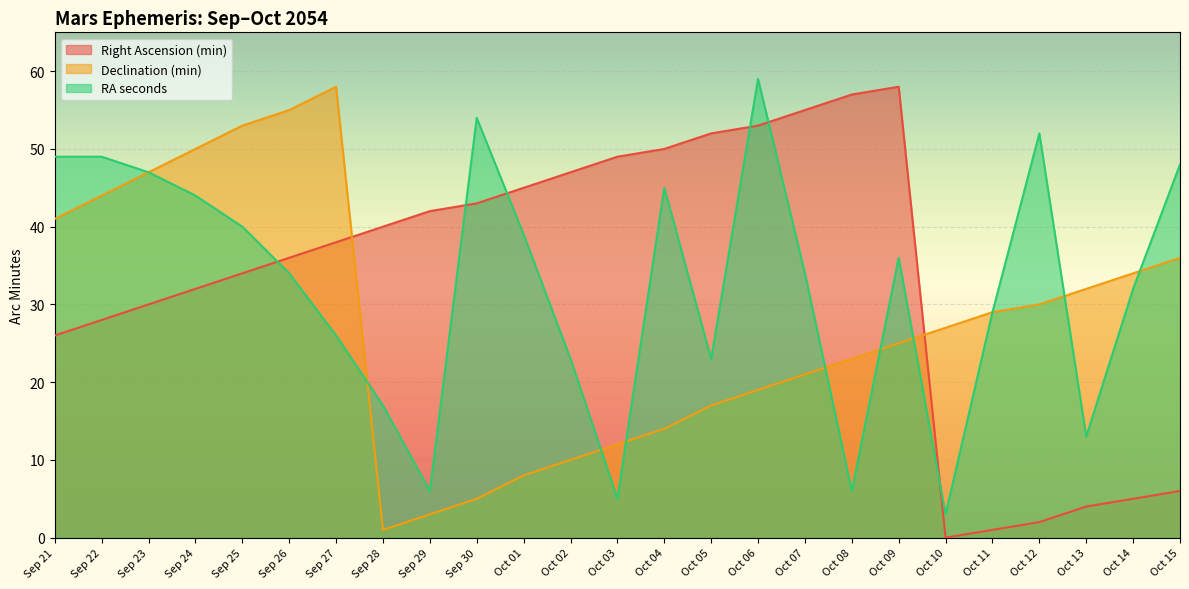

Does the chart display data point markers on the line(s)?

No